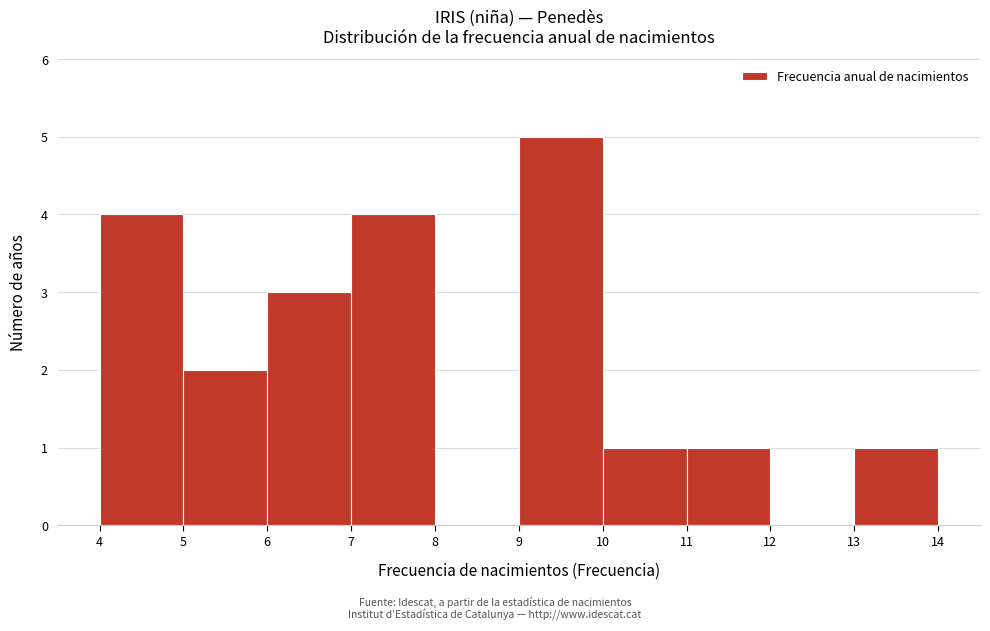

Reading left to right, list every bar in this chart as the range it spans on the x-axis followed by its height. The values are not printed on the chart, so give them approximately, as read against the axis.

4 to 5: 4
5 to 6: 2
6 to 7: 3
7 to 8: 4
8 to 9: 0
9 to 10: 5
10 to 11: 1
11 to 12: 1
12 to 13: 0
13 to 14: 1